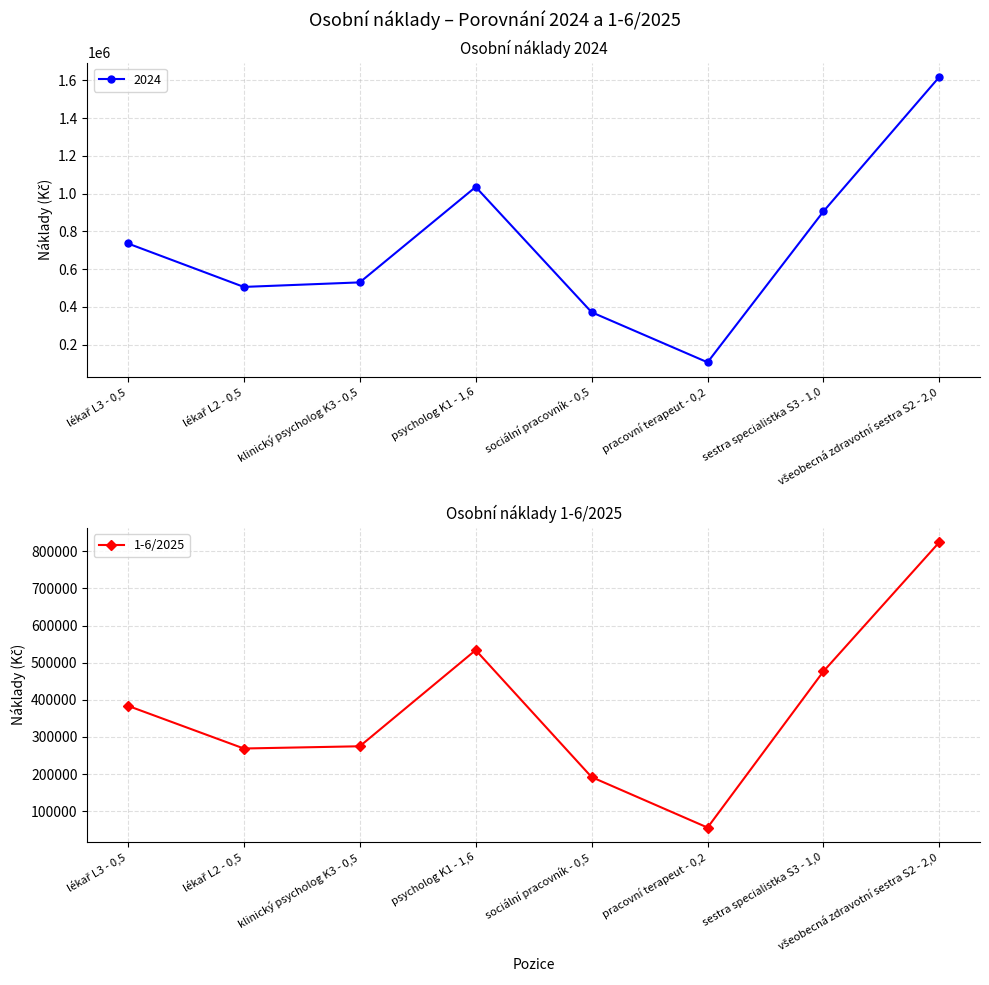

At which category does the chart reach its peak across all series?

všeobecná zdravotní sestra S2 - 2,0